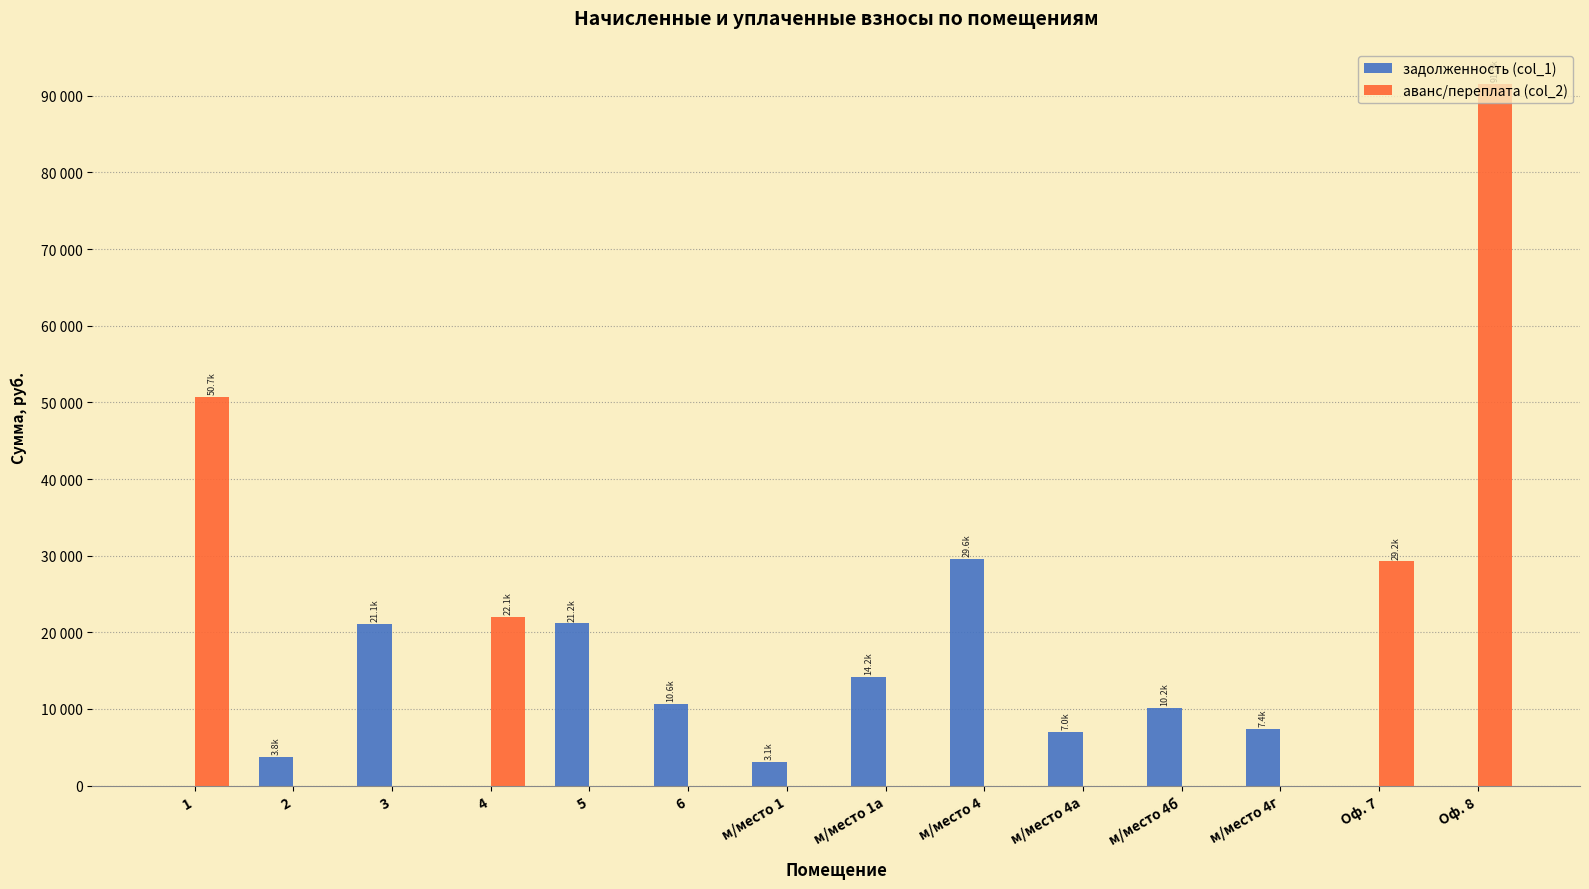

What are all the series names shown in the legend?

задолженность (col_1), аванс/переплата (col_2)